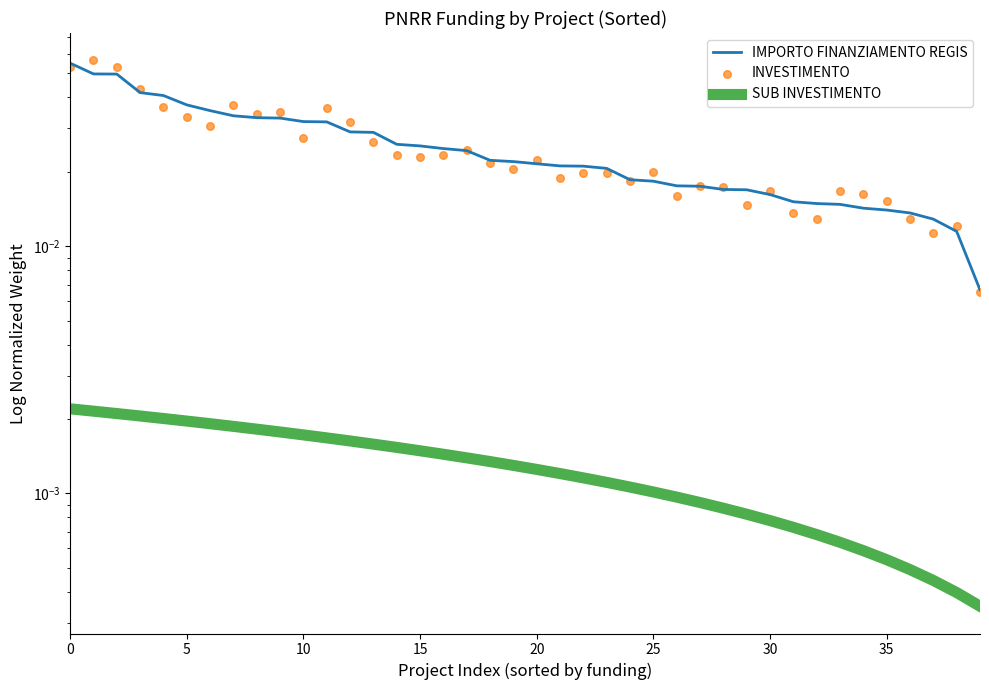

Is the value of SUB INVESTIMENTO at 39 greater than the value of INVESTIMENTO at 9?

No